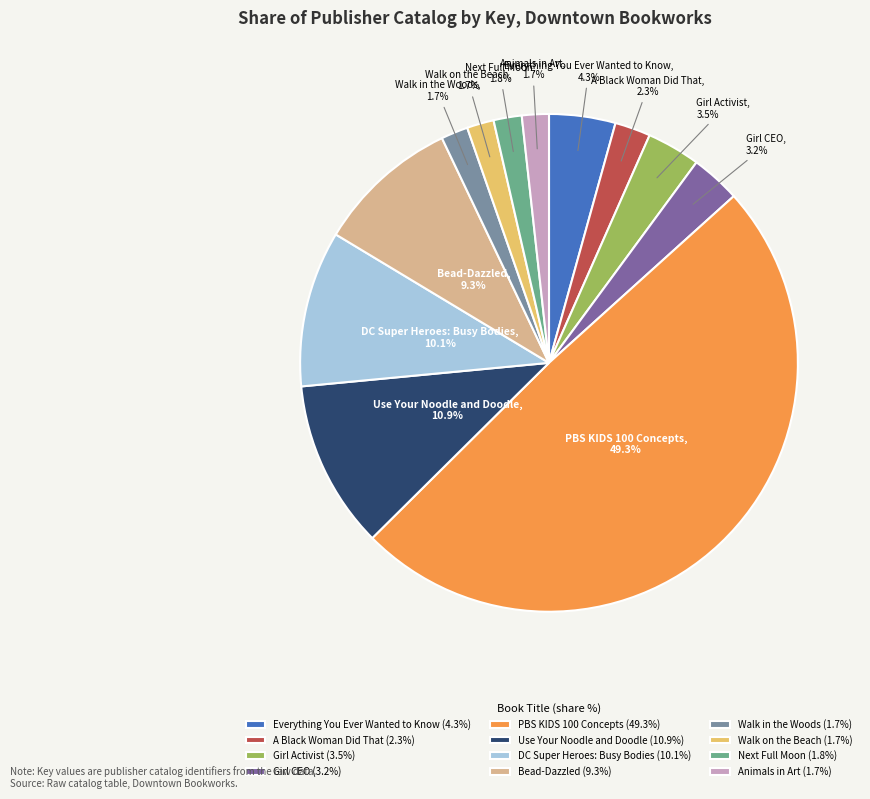

True or false: PBS KIDS 100 Concepts accounts for 49% of the total.

True